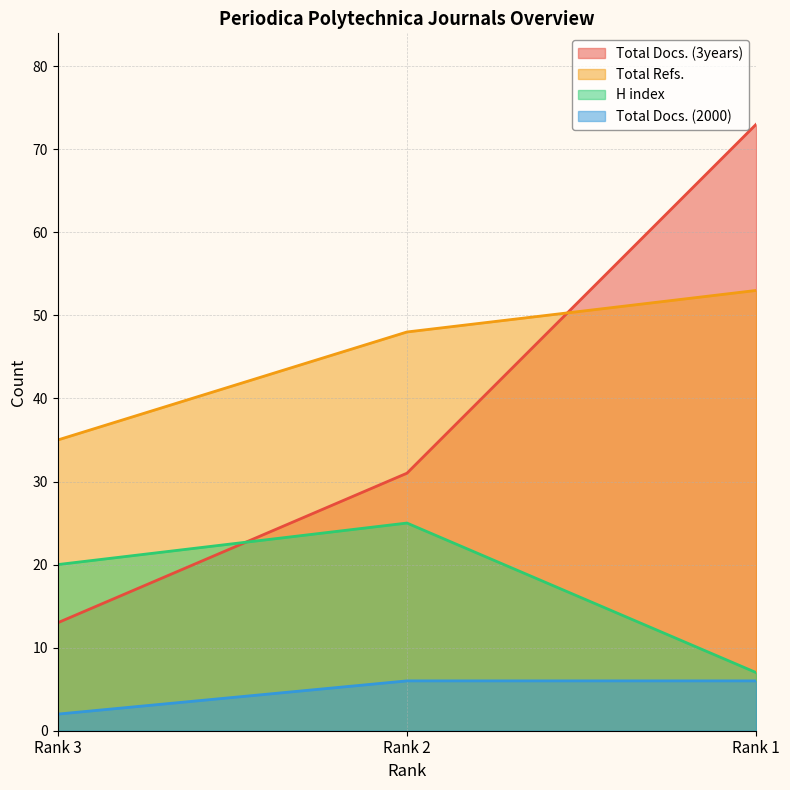

What is the value of the Total Refs. point at the 2nd from the left?

48